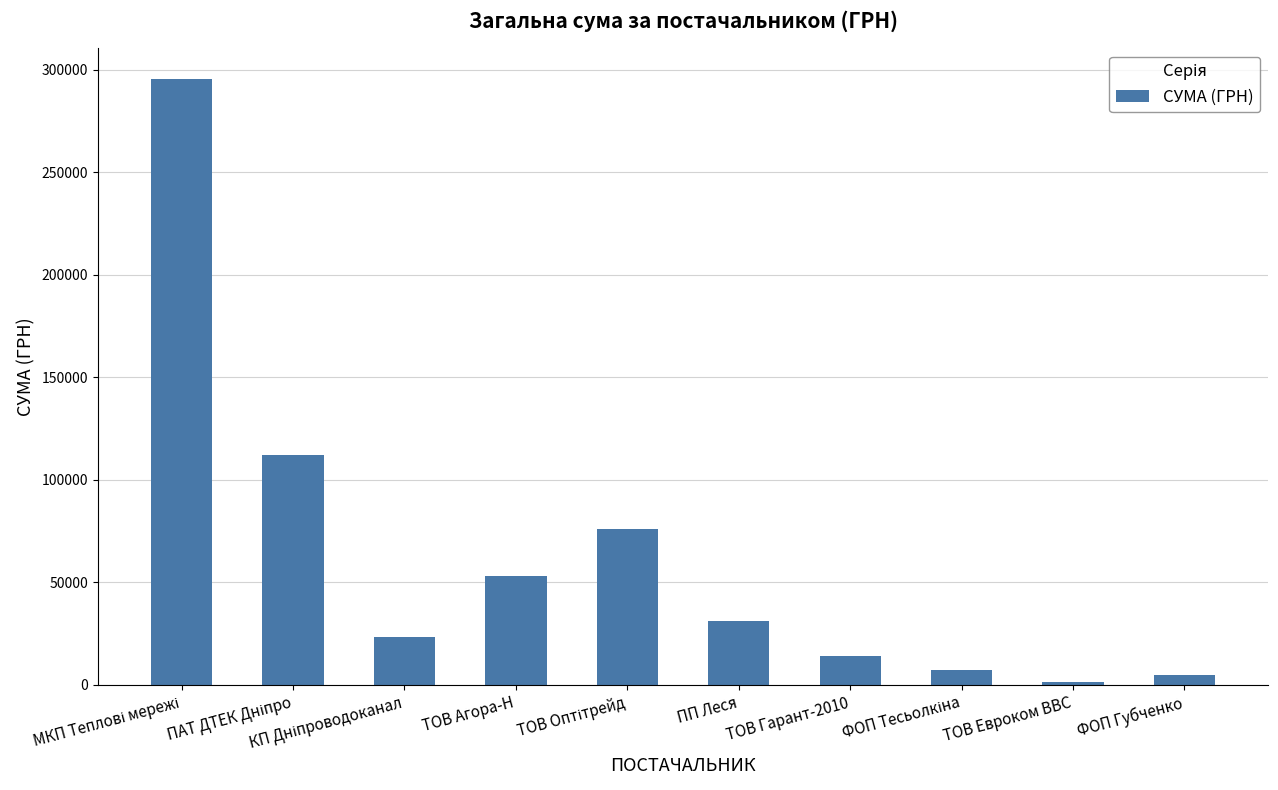

Count the number of values greater than 31107.

5